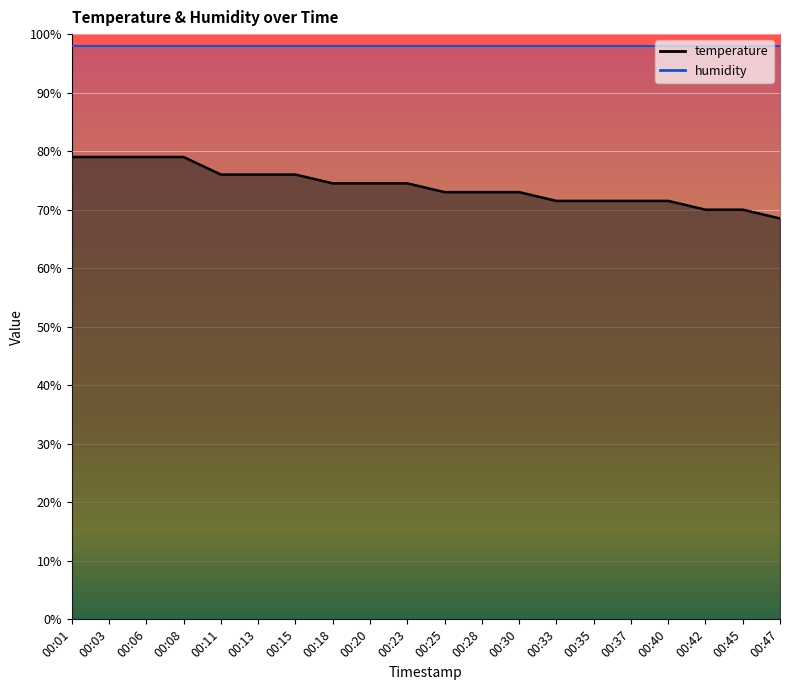

What is the value of the 20th point from the left?

68.5